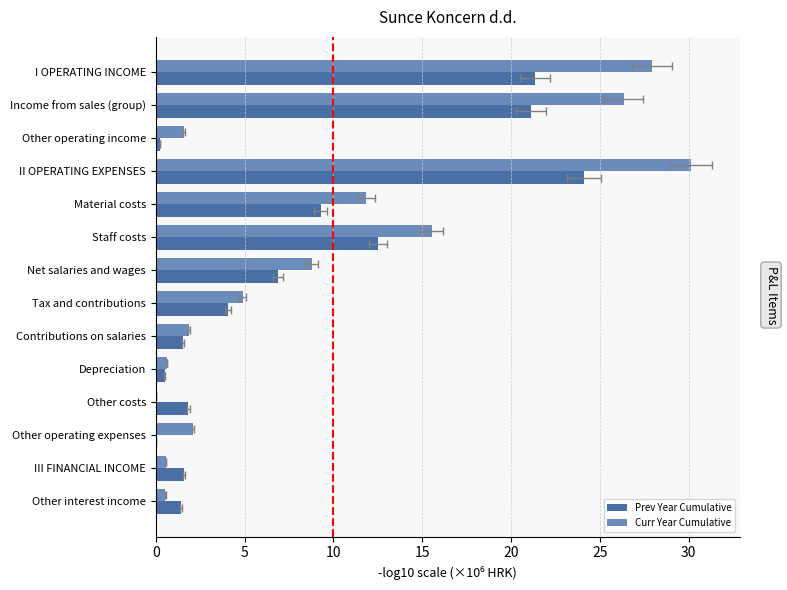

The value of Curr Year Cumulative at Depreciation is 0.6. True or false?

True